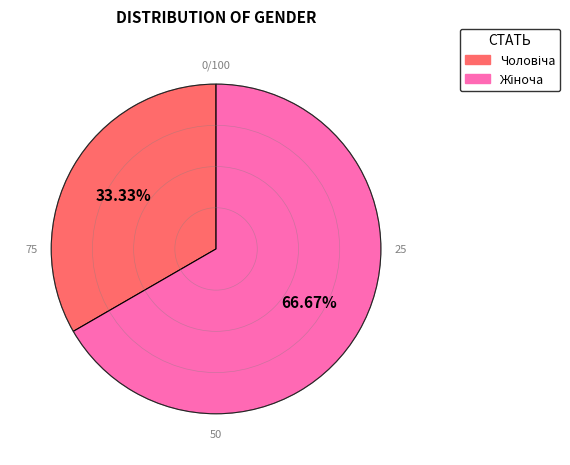

Does any single category account for the majority?

Yes